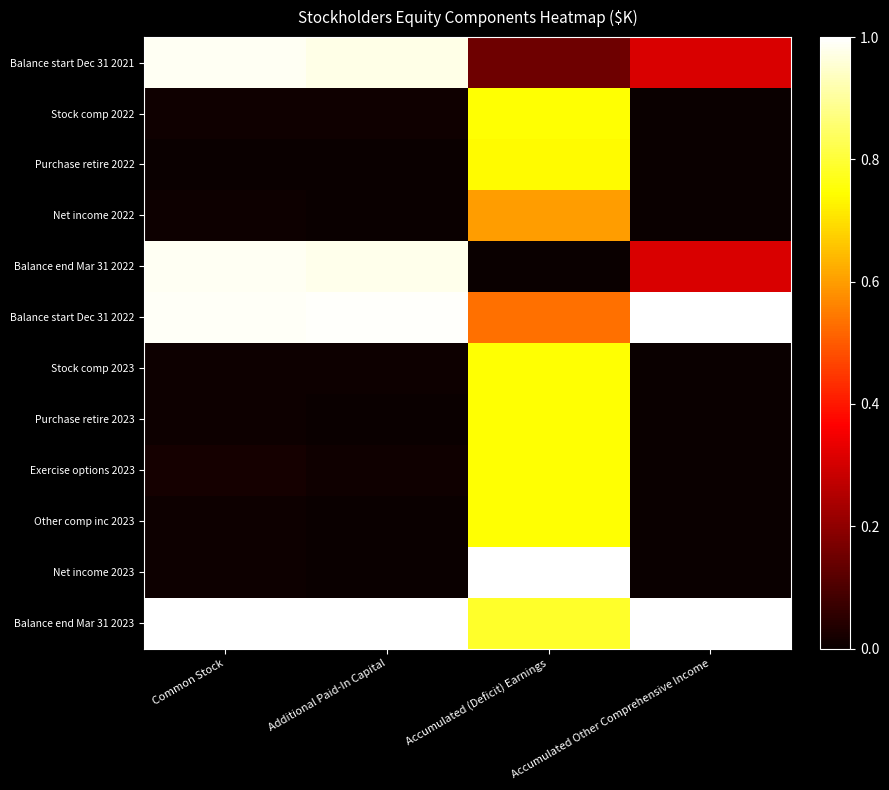

Which has a higher value, Additional Paid-In Capital or Accumulated (Deficit) Earnings?

Additional Paid-In Capital